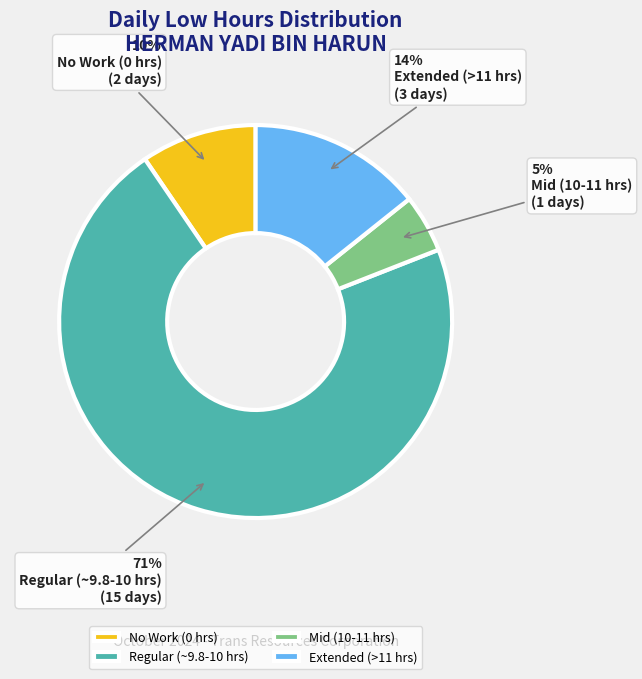

Which slice is the smallest?

Mid (10-11 hrs)